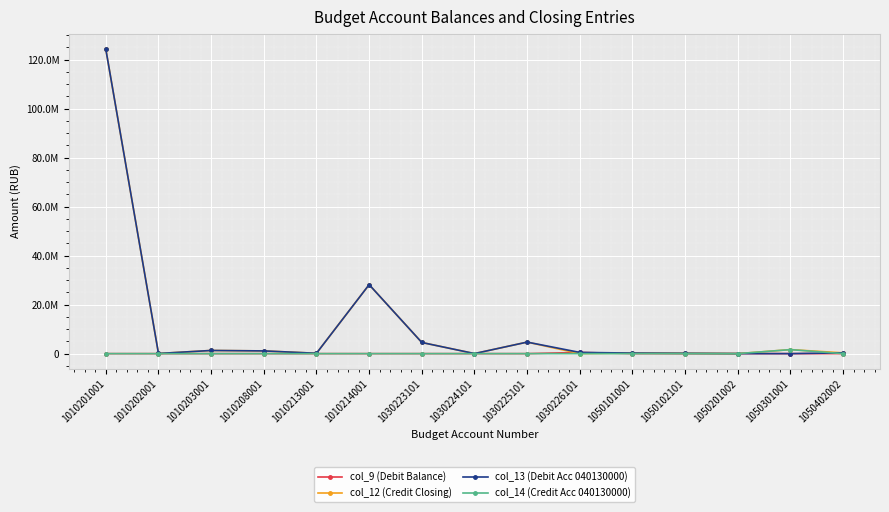

The value of col_14 (Credit Acc 040130000) at 1010214001 is 768226.5. True or false?

False